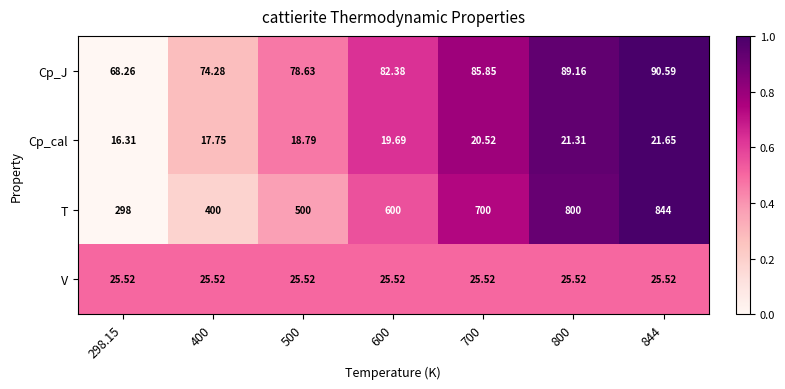

Which series has the largest range (max minus min)?

T